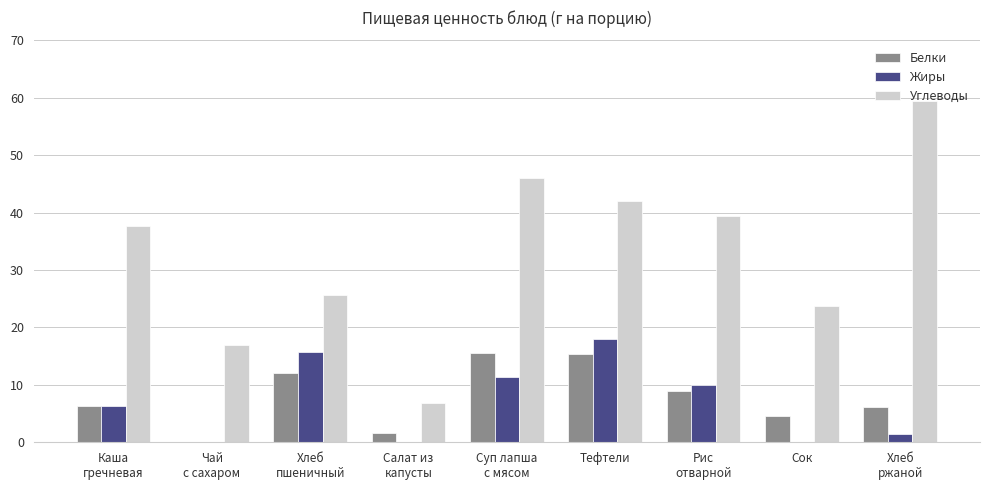

True or false: Жиры has a value of 0.0 at Салат из
капусты.

True